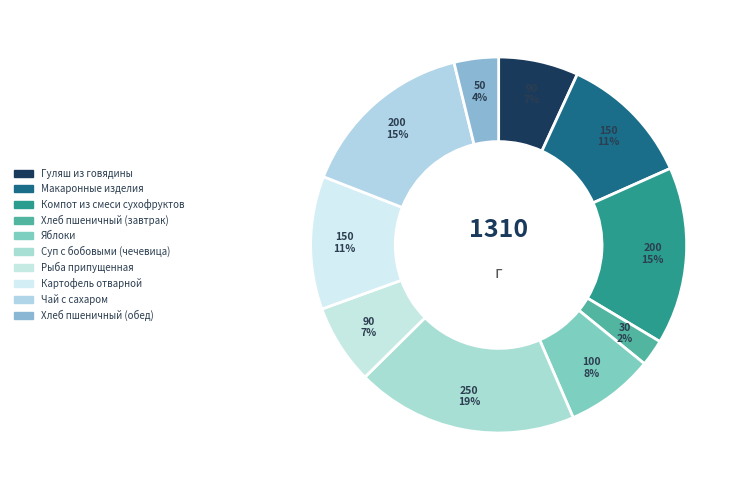

Is there a majority slice in this chart?

No